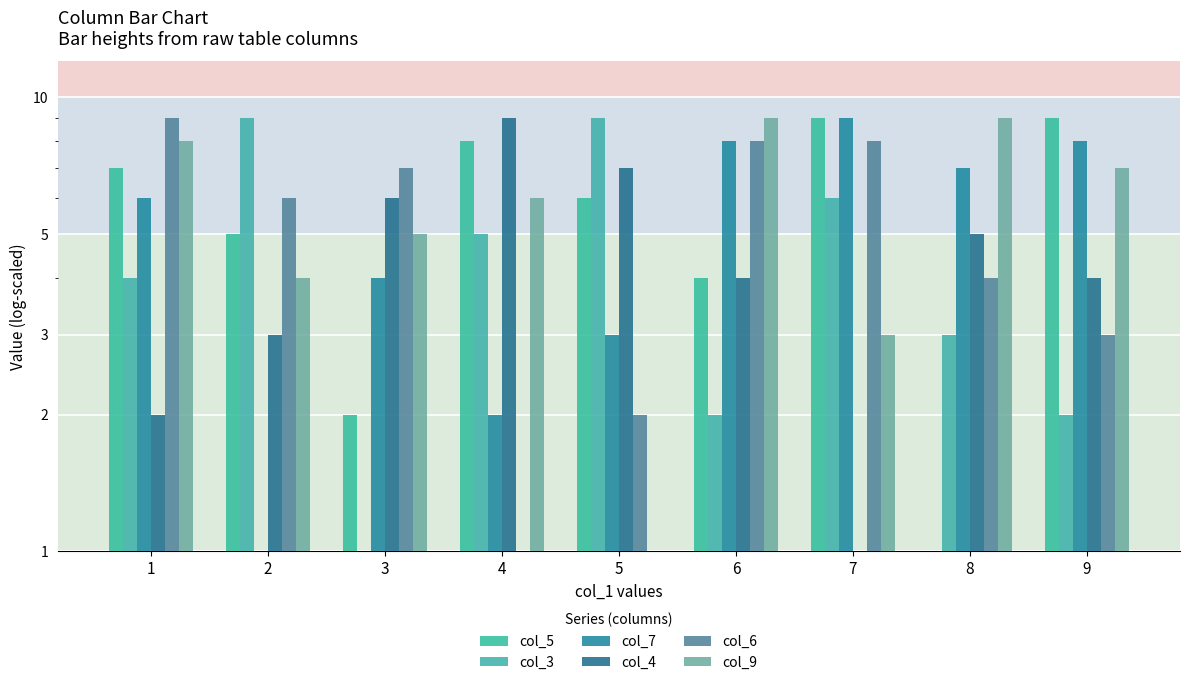

Between 3 and 8, which series saw the biggest shift?

col_9